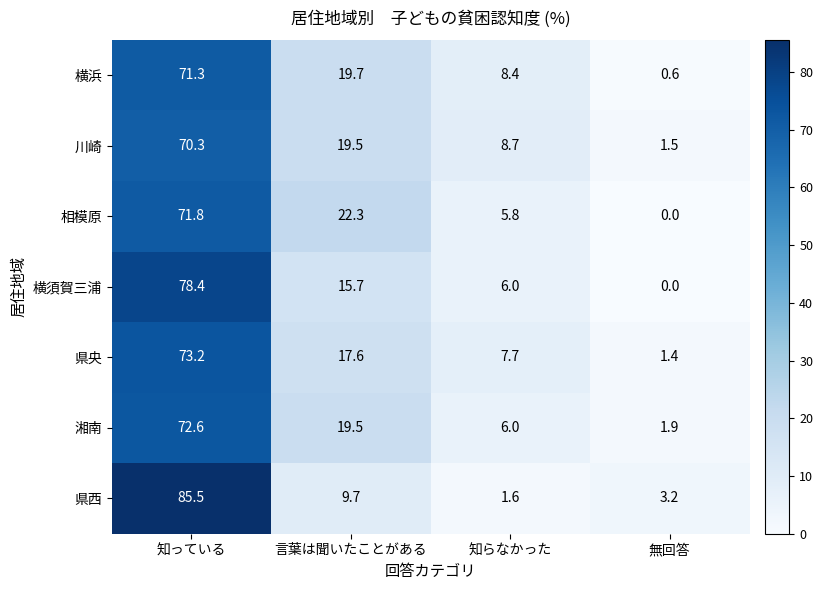

Is it true that 県西 equals 54.5 at 知っている?

False